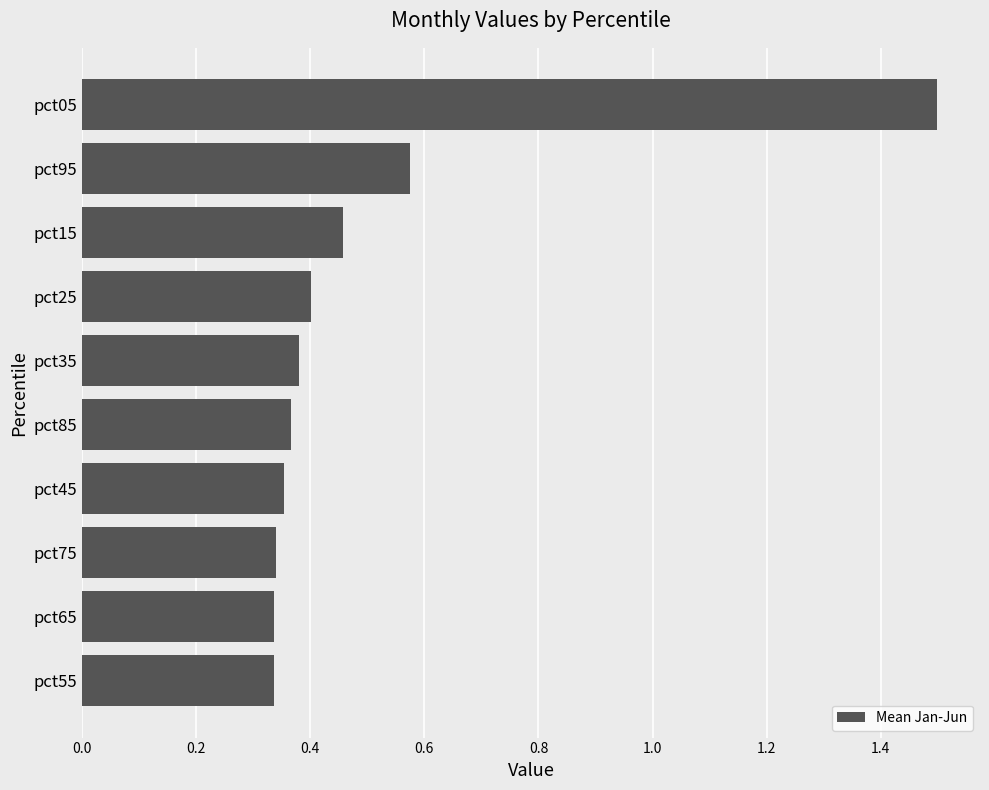

Are the bars horizontal?

Yes